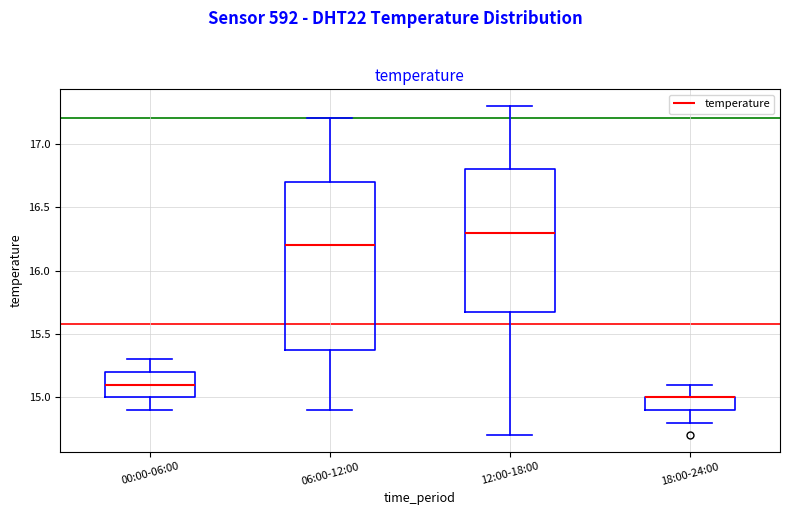

Reading left to right, read every box against the y-axis: the position of its median line, the range the box covers, and the ends of its whiskers. The values are not printed on the chart, so give them approximately, as read against the axis.

00:00-06:00: median 15.1, box 15.0 to 15.2, whiskers 14.9 to 15.3
06:00-12:00: median 16.2, box 15.4 to 16.7, whiskers 14.9 to 17.2
12:00-18:00: median 16.3, box 15.7 to 16.8, whiskers 14.7 to 17.3
18:00-24:00: median 15.0 (drawn on the box's upper edge), box 14.9 to 15.0, whiskers 14.8 to 15.1